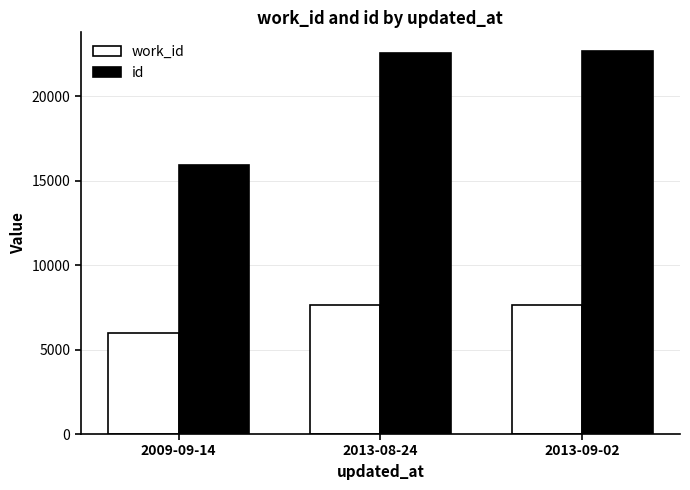

List the series in order of their peak value, highest first.

id, work_id